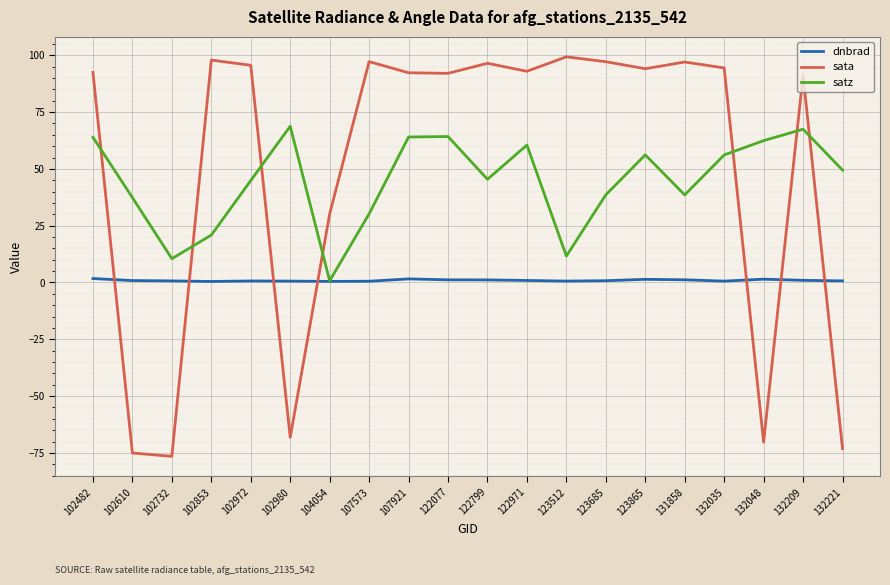

What is the approximate value of satz at 122971?

60.5